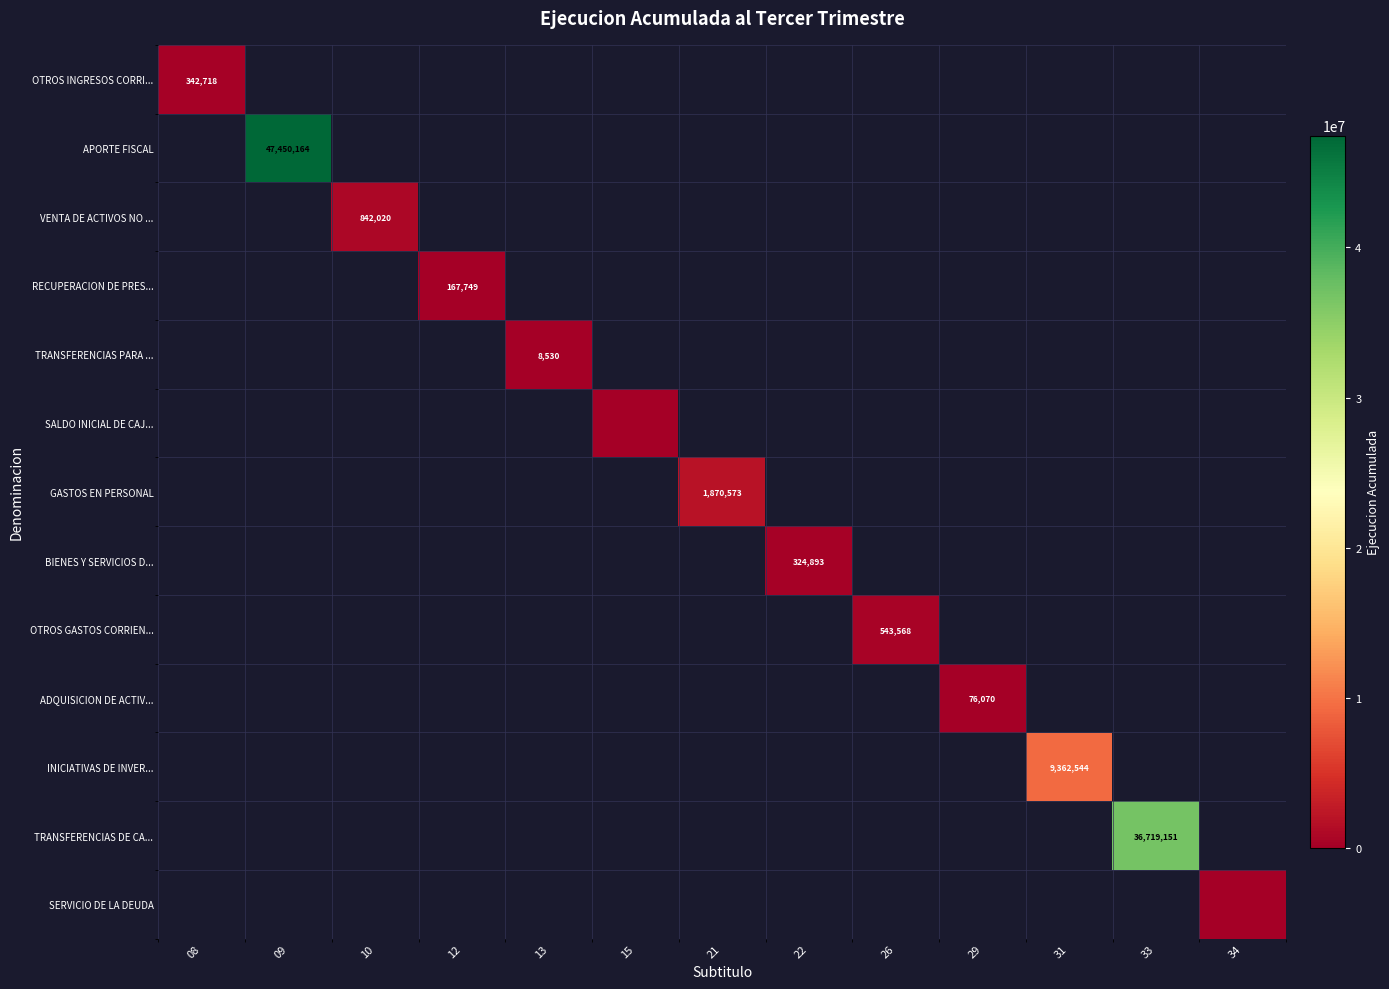

How many positive values does the VENTA DE ACTIVOS NO ... series have?

1